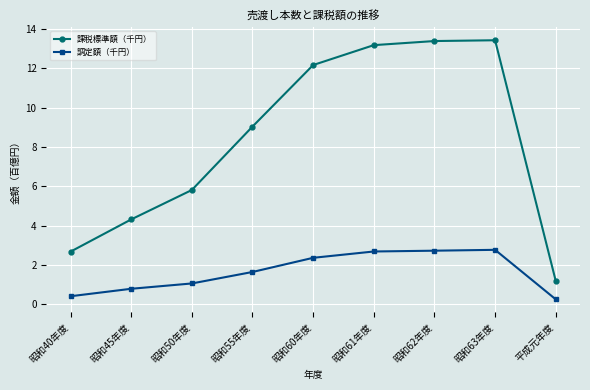

What is the minimum value for 課税標準額（千円）?

1.2